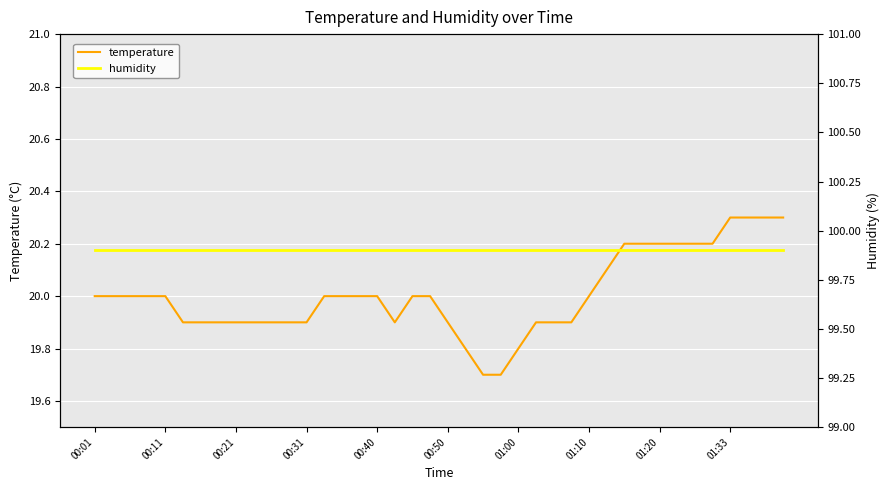

Which series has the widest spread of values?

temperature